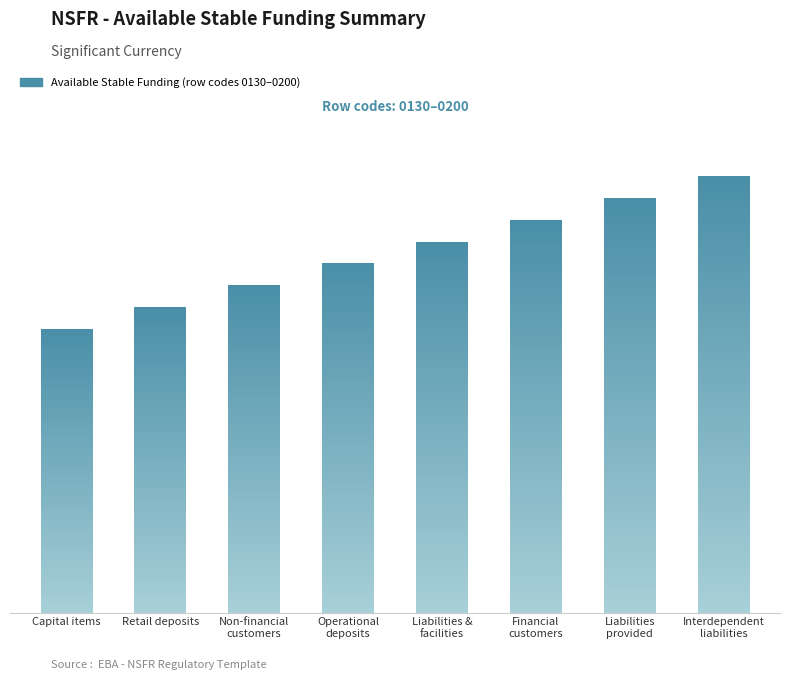

Reading left to right, transcribe all the data shown in this chart.

130	140	150	160	170	180	190	200